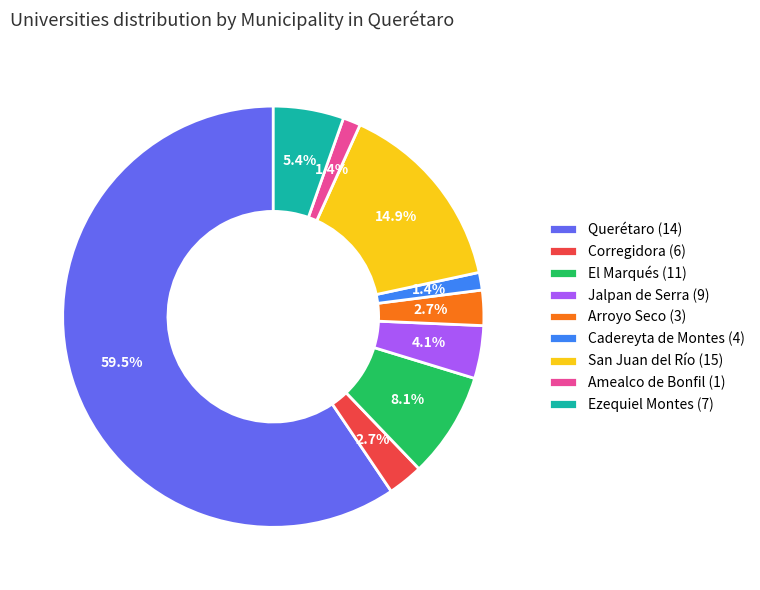

Which slice is the largest?

Querétaro (14)